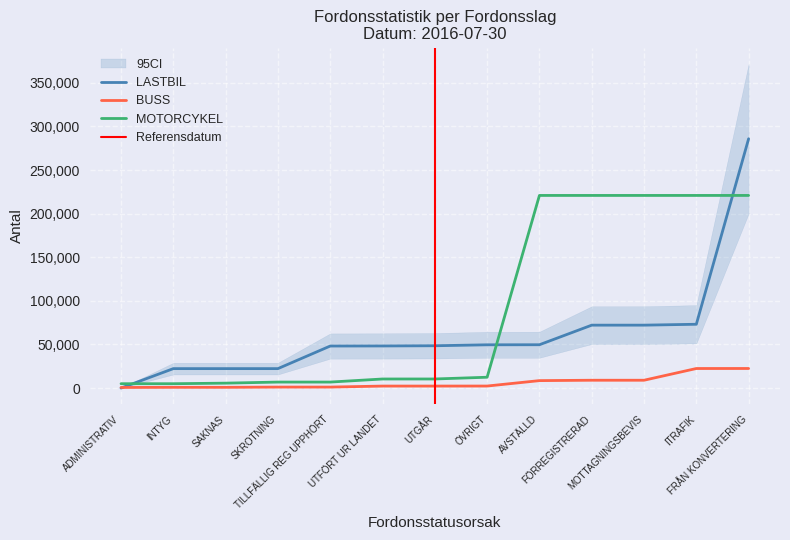

What is the sum of all LASTBIL values?

814632